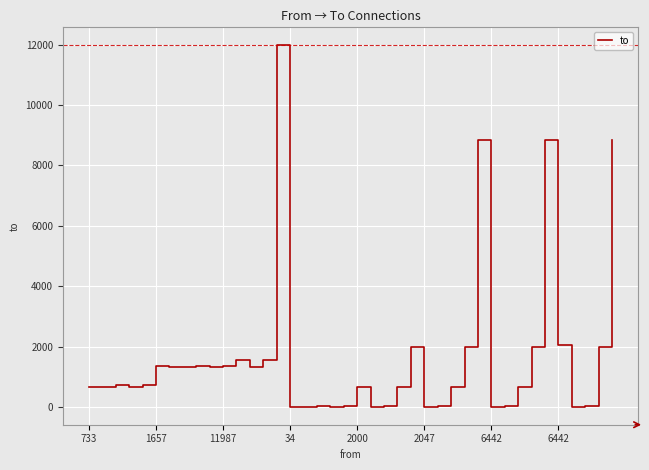

What is the greatest value displayed?

11987